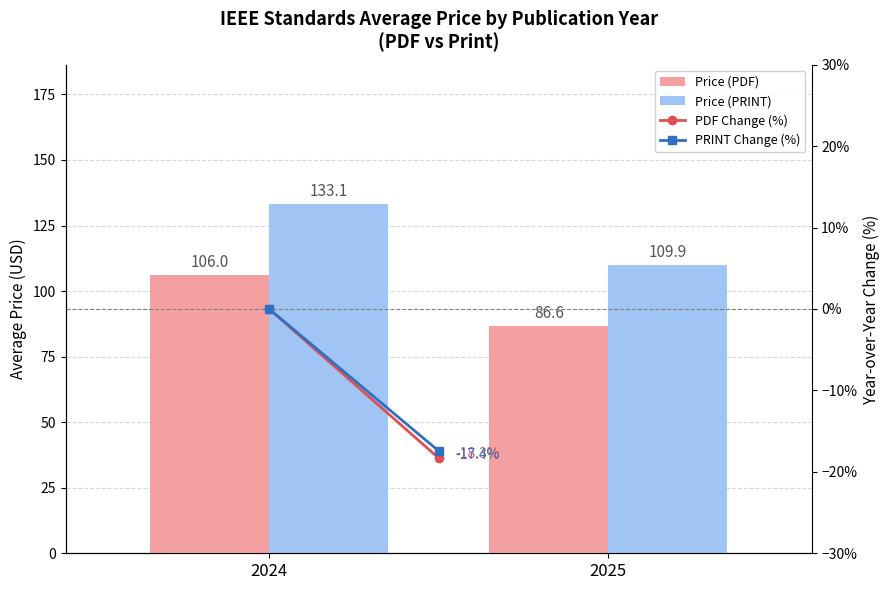

Which series has the largest total across all categories?

Price (PRINT)